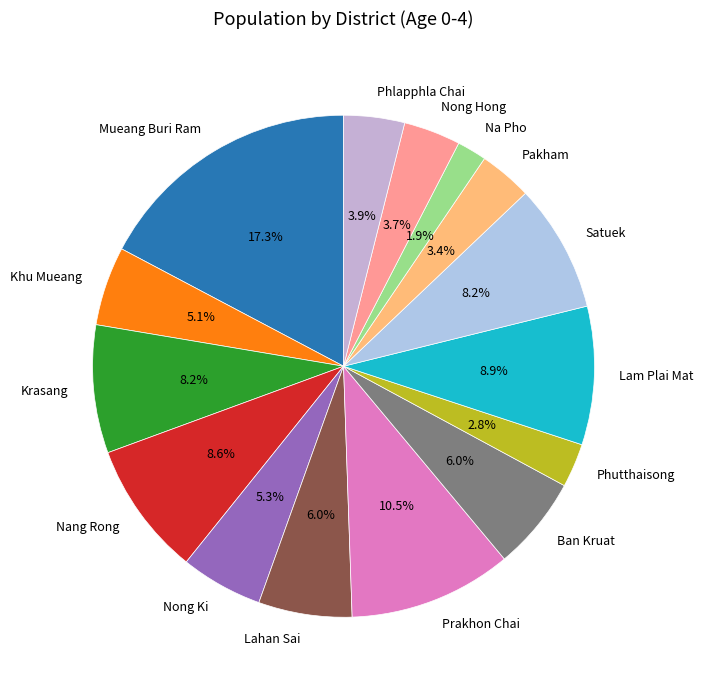

What is the smallest slice in the pie chart?

Na Pho